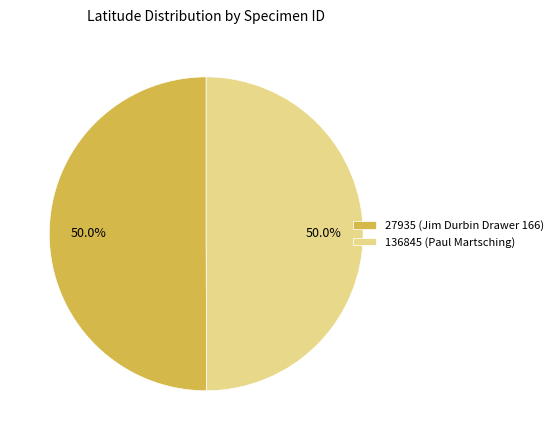

To the nearest percent, what percentage of the pie is 27935?

50%